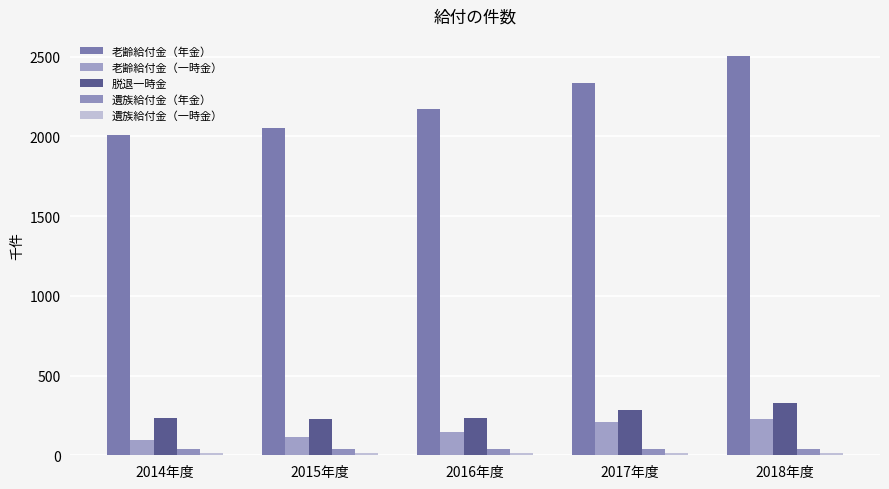

What position from the left is 2016年度?

3